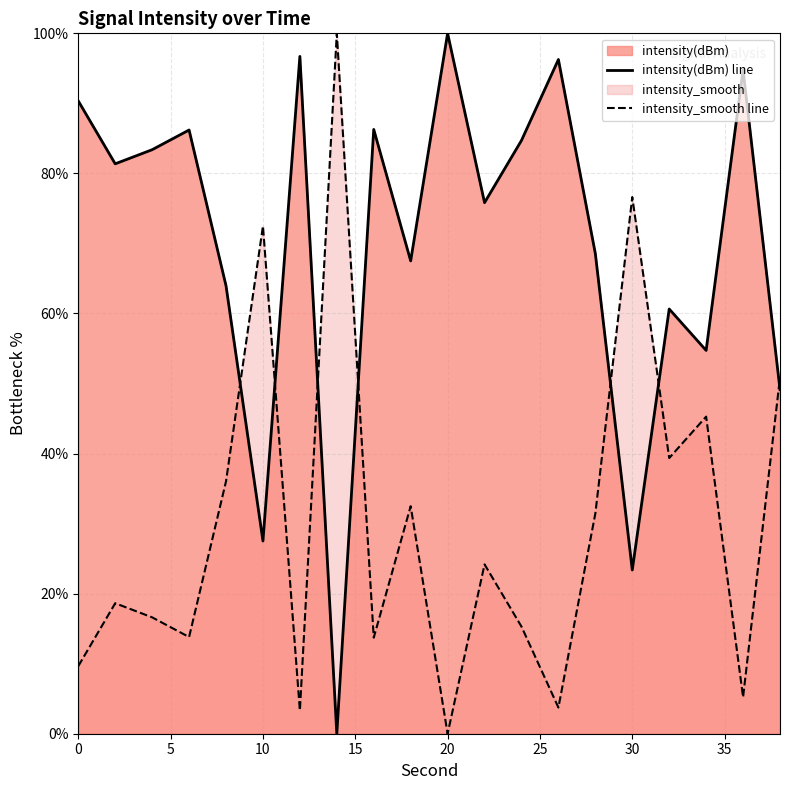

Rank the series by their maximum value, from highest to lowest.

intensity(dBm), intensity_smooth